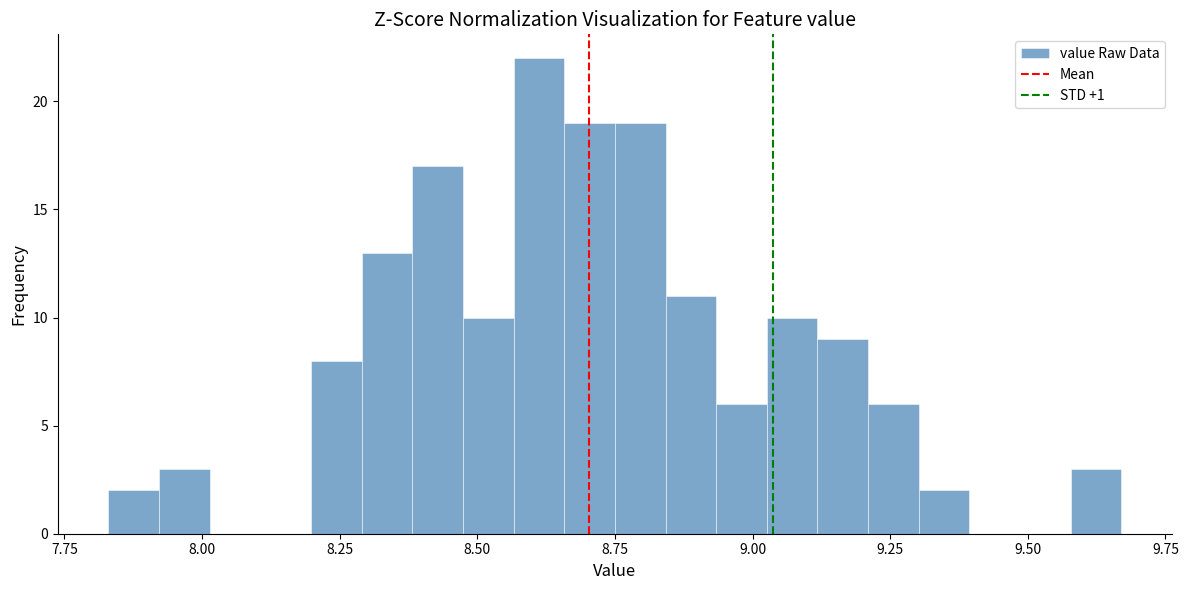

Around what value on the x-axis is the tallest bar? Give the approximate position of its centre, as read against the axis.

8.60